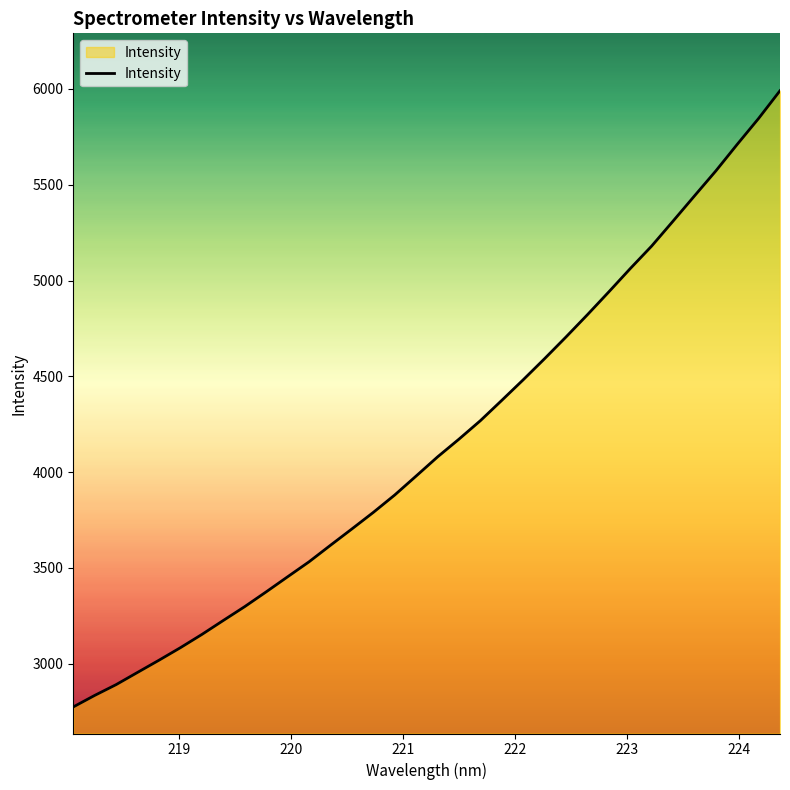

What is the sum of all values?

141115.1